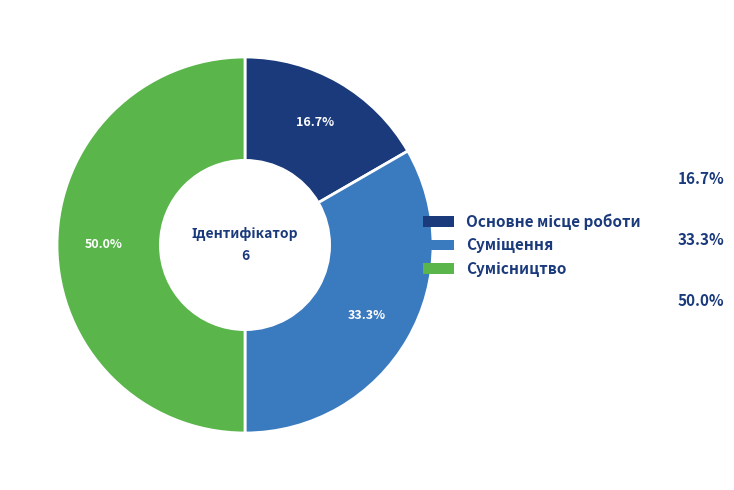

To the nearest percent, what is the combined percentage of Суміщення and Сумісництво?

83%